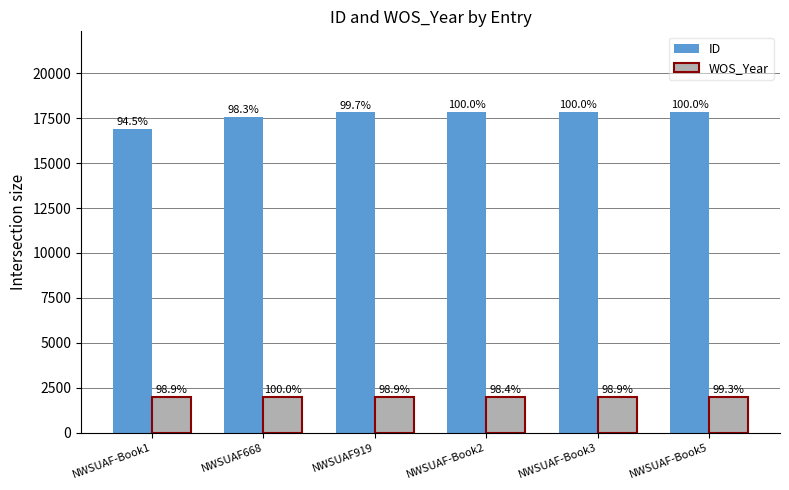

Reading right to left, what are all the values shown in this chart?

ID: NWSUAF-Book5=17863	NWSUAF-Book3=17861	NWSUAF-Book2=17860	NWSUAF919=17817	NWSUAF668=17566	NWSUAF-Book1=16880
WOS_Year: NWSUAF-Book5=1996	NWSUAF-Book3=1987	NWSUAF-Book2=1977	NWSUAF919=1987	NWSUAF668=2010	NWSUAF-Book1=1987